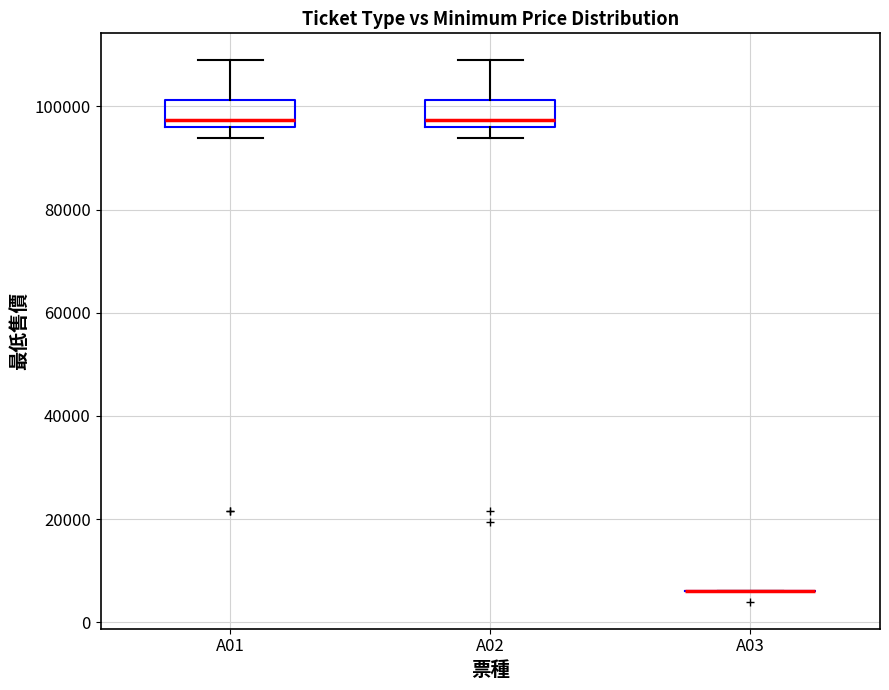

Reading left to right, read every box against the y-axis: the position of its median line, the range the box covers, and the ends of its whiskers. The values are not printed on the chart, so give them approximately, as read against the axis.

A01: median 98000, box 96000 to 102000, whiskers 94000 to 108000
A02: median 98000, box 96000 to 102000, whiskers 94000 to 108000
A03: box collapsed to a line at 6000, whiskers 6000 to 6000